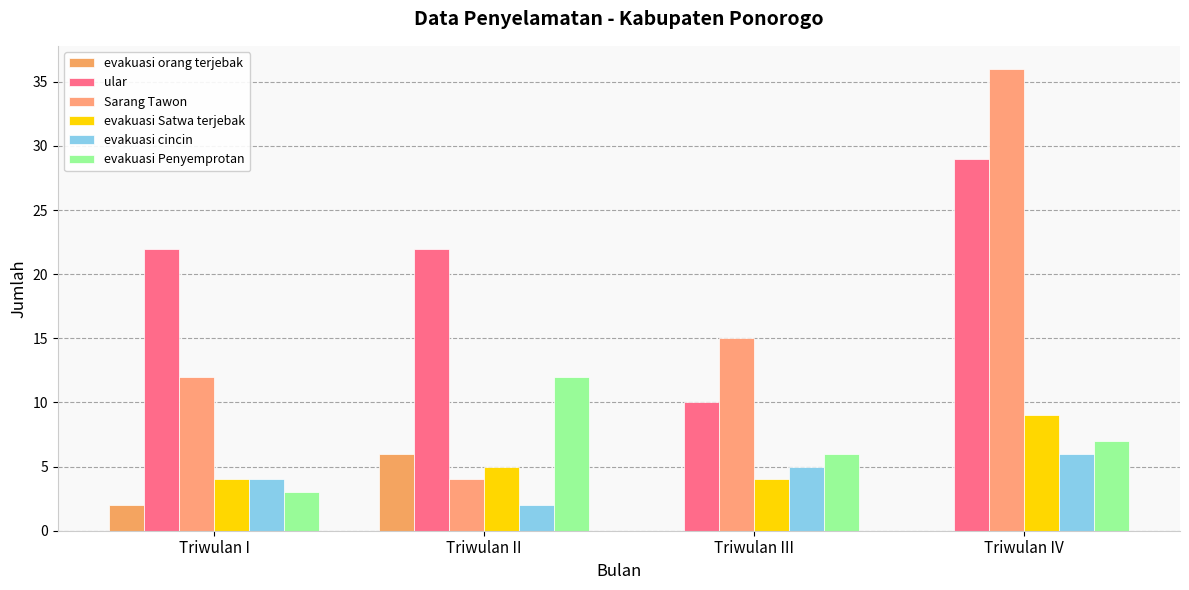

Reading right to left, list all the values displayed in this chart.

evakuasi orang terjebak: Triwulan IV=0	Triwulan III=0	Triwulan II=6	Triwulan I=2
ular: Triwulan IV=29	Triwulan III=10	Triwulan II=22	Triwulan I=22
Sarang Tawon: Triwulan IV=36	Triwulan III=15	Triwulan II=4	Triwulan I=12
evakuasi Satwa terjebak: Triwulan IV=9	Triwulan III=4	Triwulan II=5	Triwulan I=4
evakuasi cincin: Triwulan IV=6	Triwulan III=5	Triwulan II=2	Triwulan I=4
evakuasi Penyemprotan: Triwulan IV=7	Triwulan III=6	Triwulan II=12	Triwulan I=3